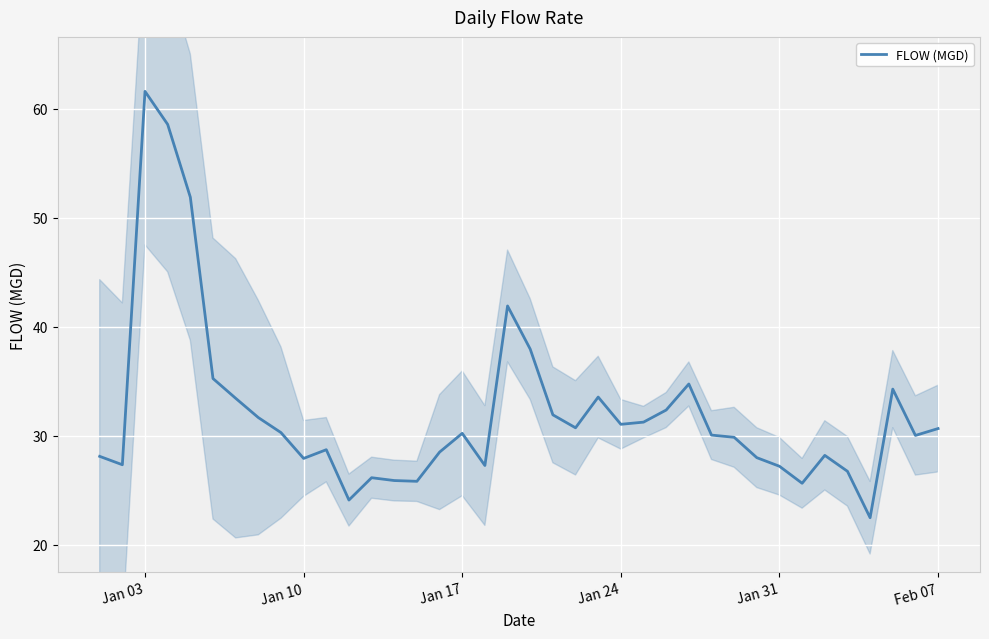

True or false: there are more than 0 points higher than both neighbors.

True